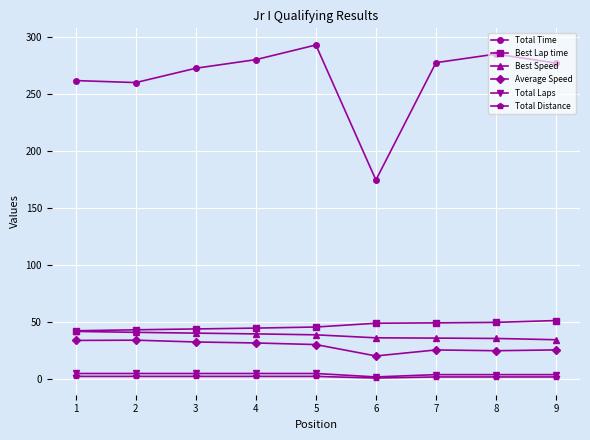

Is the value of Total Laps at 1 greater than the value of Average Speed at 5?

No